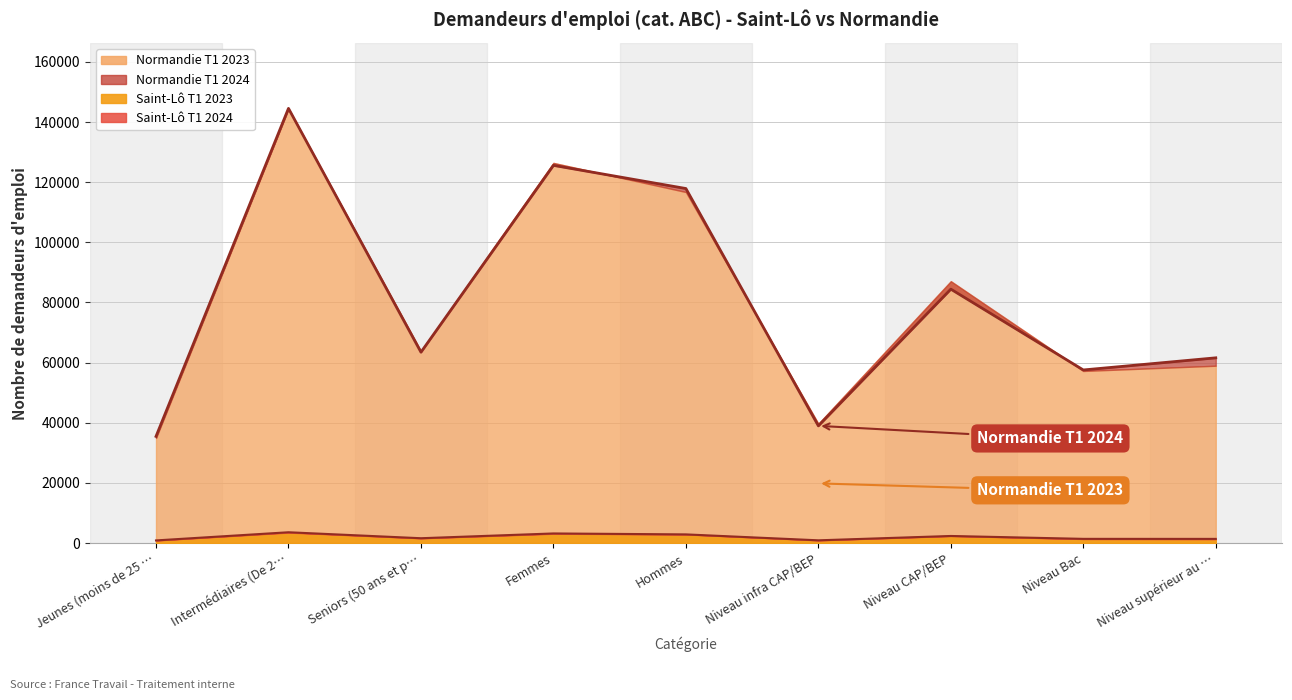

What is the lowest value of the Saint-Lô T1 2023 series?

878